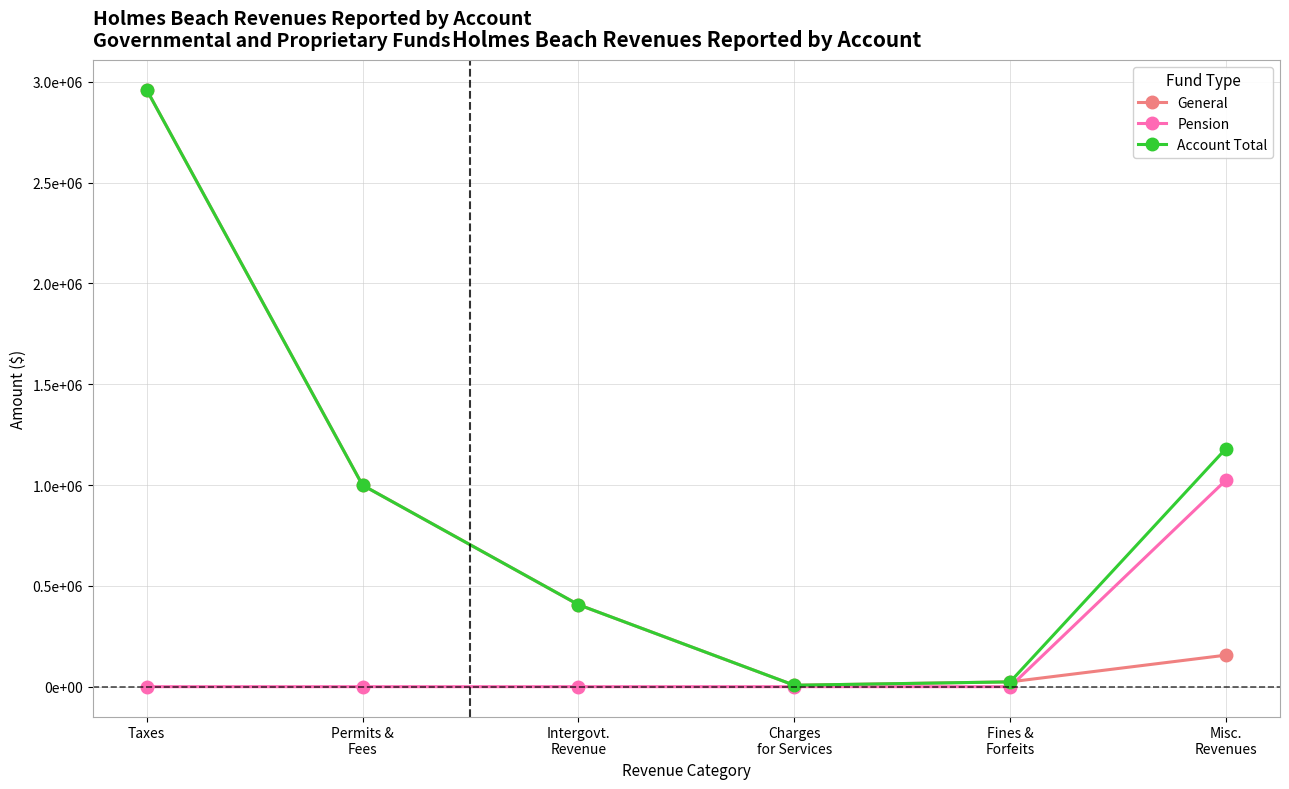

At which category does the chart reach its peak across all series?

Taxes